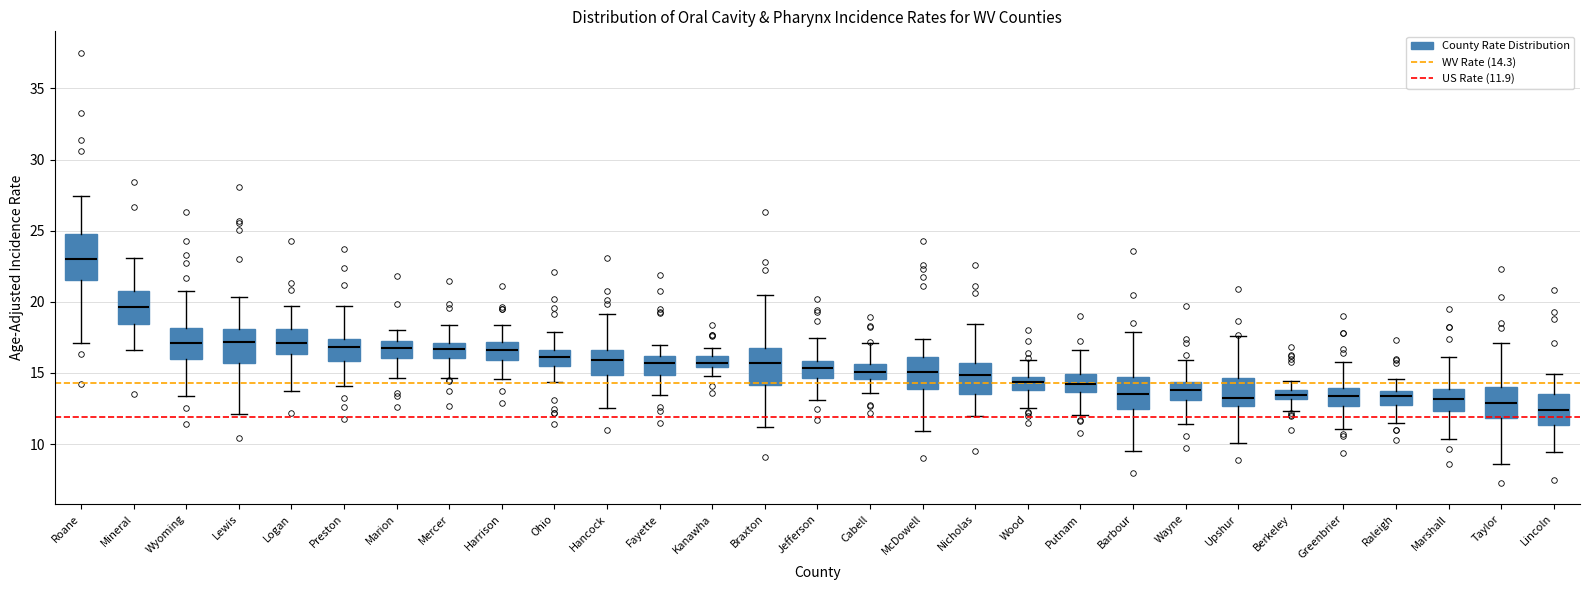

Which box is the tallest, from its lower edge to its upper edge?

Roane